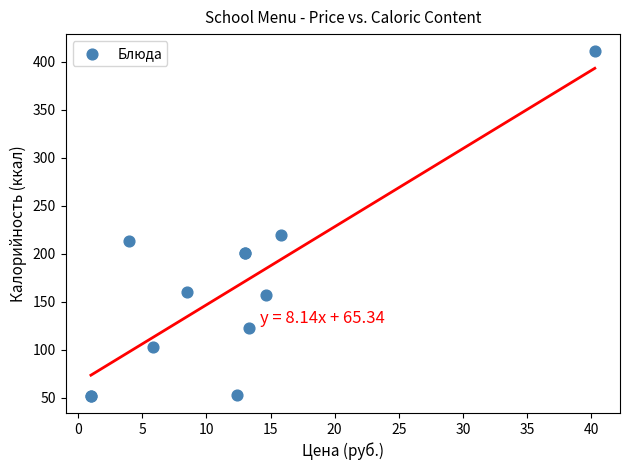

What Y value in the scatter plot is closest to 231?

220